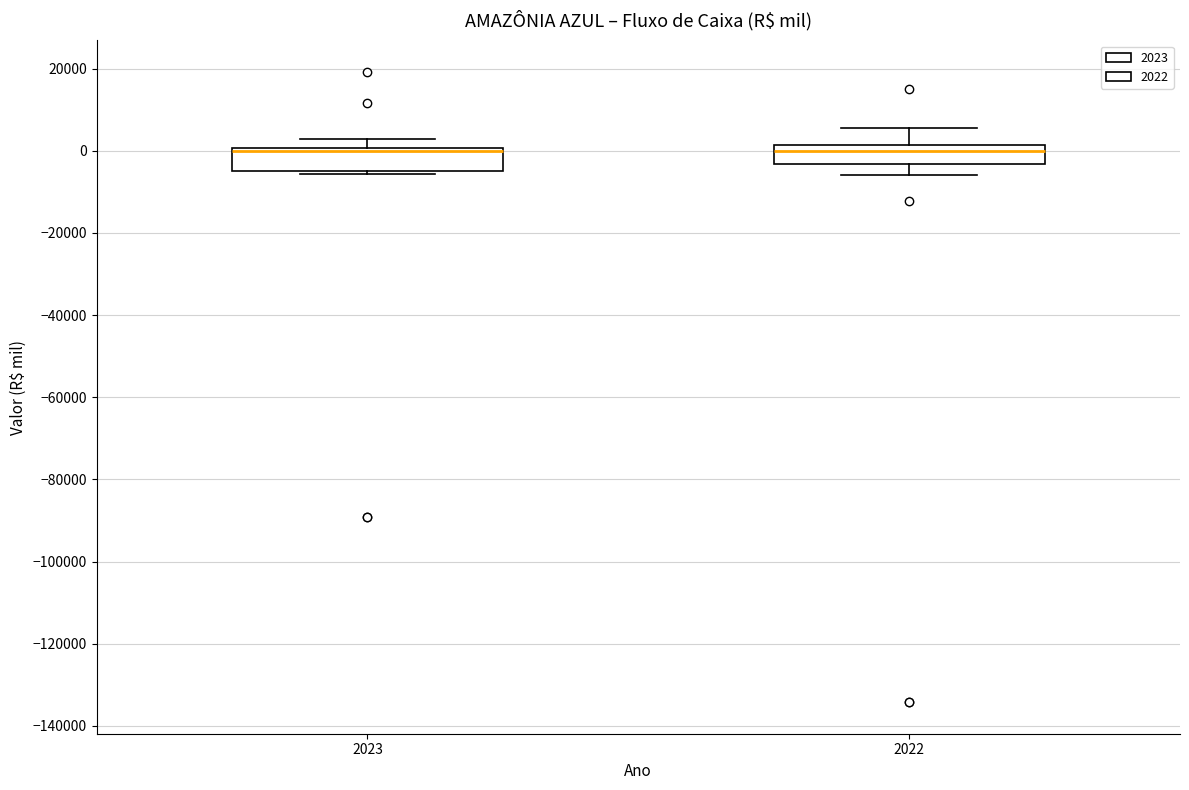

Reading left to right, transcribe this box plot: for each box, give where its median line is, the range the box spans, and where its two whiskers end, as read against the y-axis. The values are not printed on the chart, so give them approximately, as read against the axis.

2023: median 0 (just below the box's upper edge), box -4000 to 0, whiskers -6000 to 2000
2022: median 0, box -4000 to 2000, whiskers -6000 to 6000